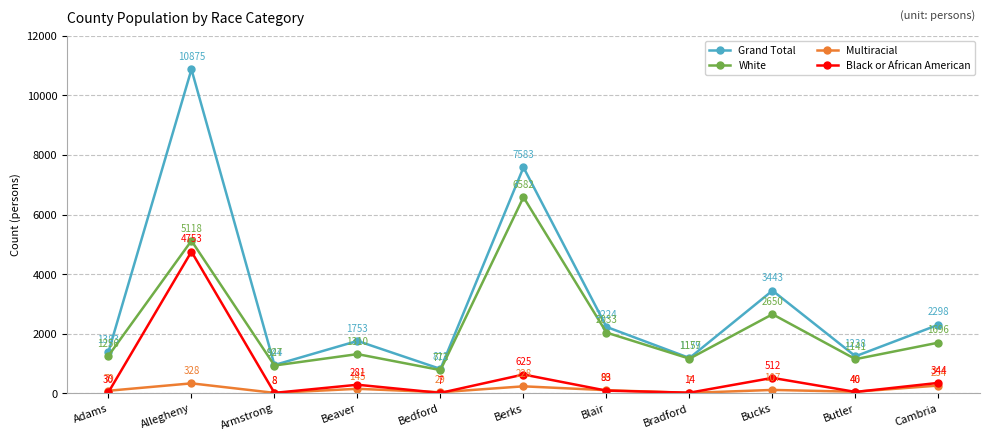

What is the greatest value displayed?

10875